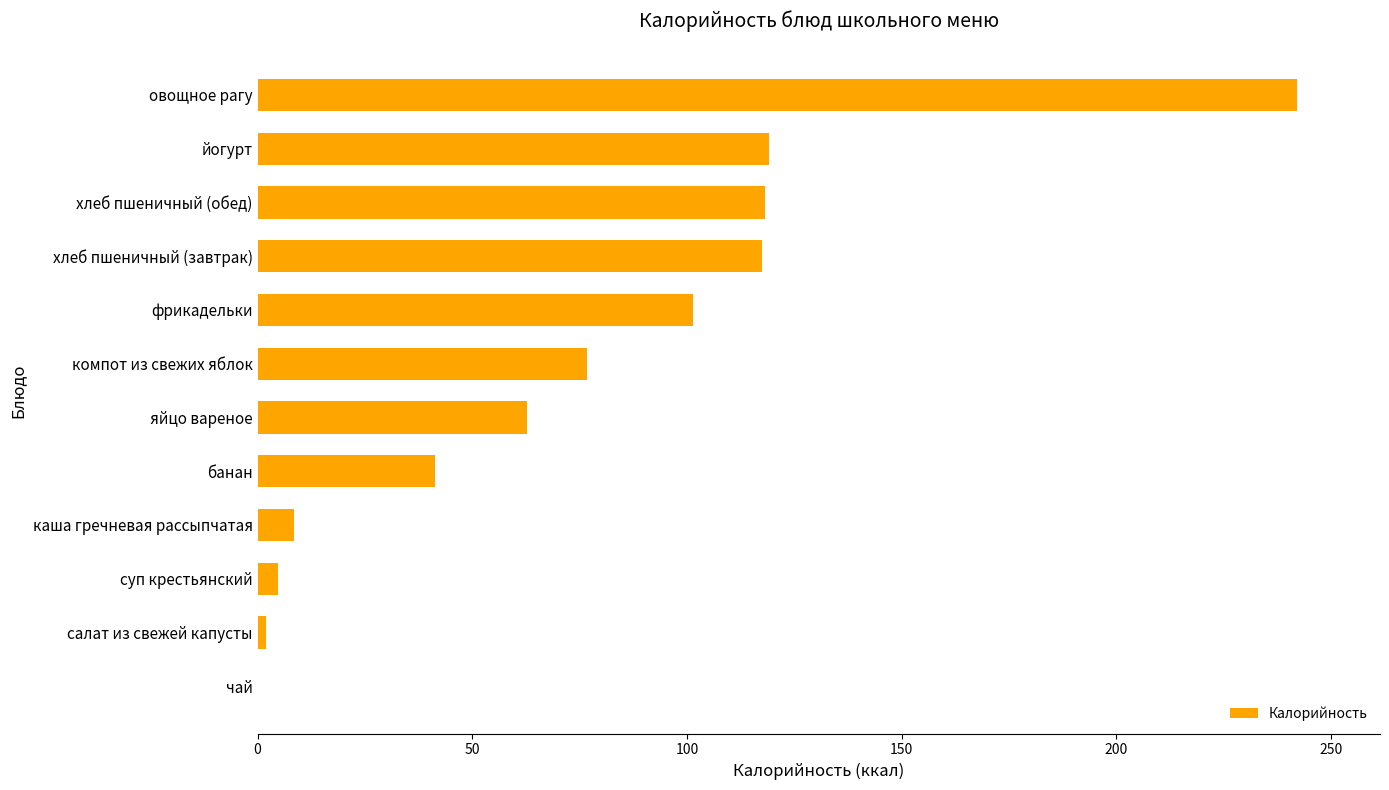

What is the sum of the values at яйцо вареное and овощное рагу?

304.8